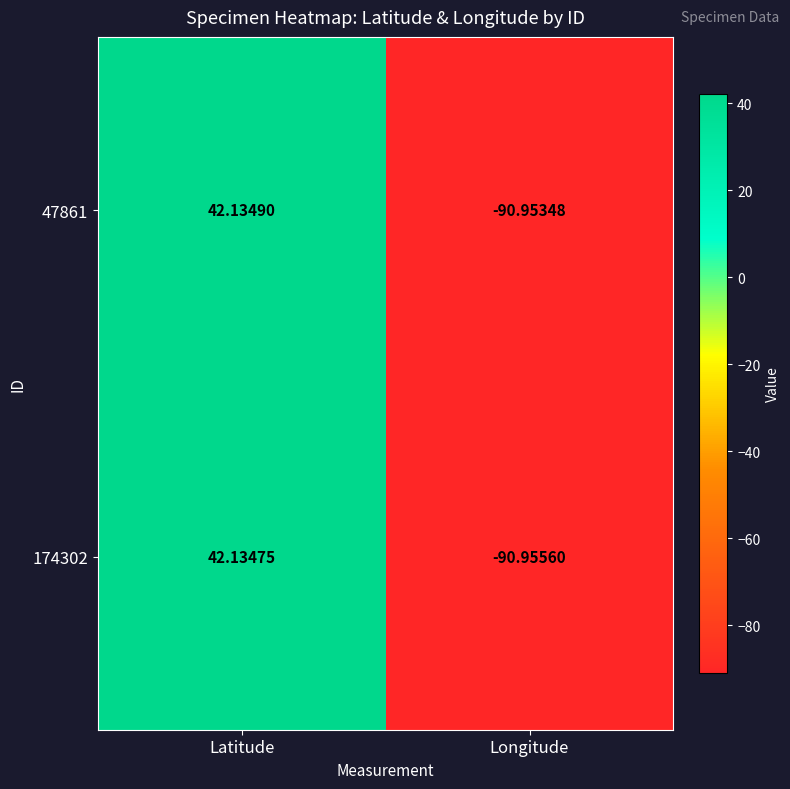

Which category has the highest value in the 47861 series?

Latitude